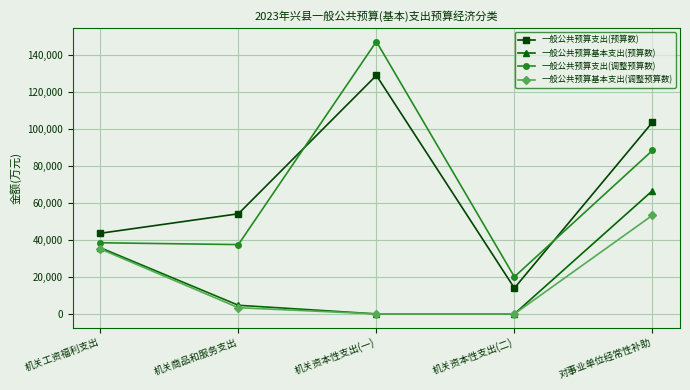

At how many categories does at least one series exceed 140294?

1